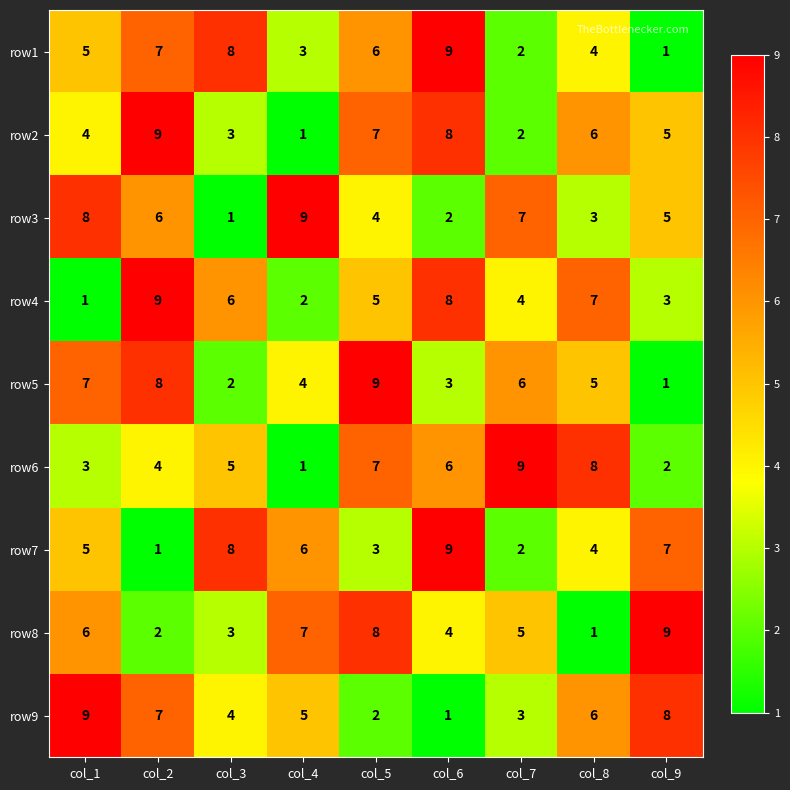

The row2 series shows 5 at col_3. True or false?

False